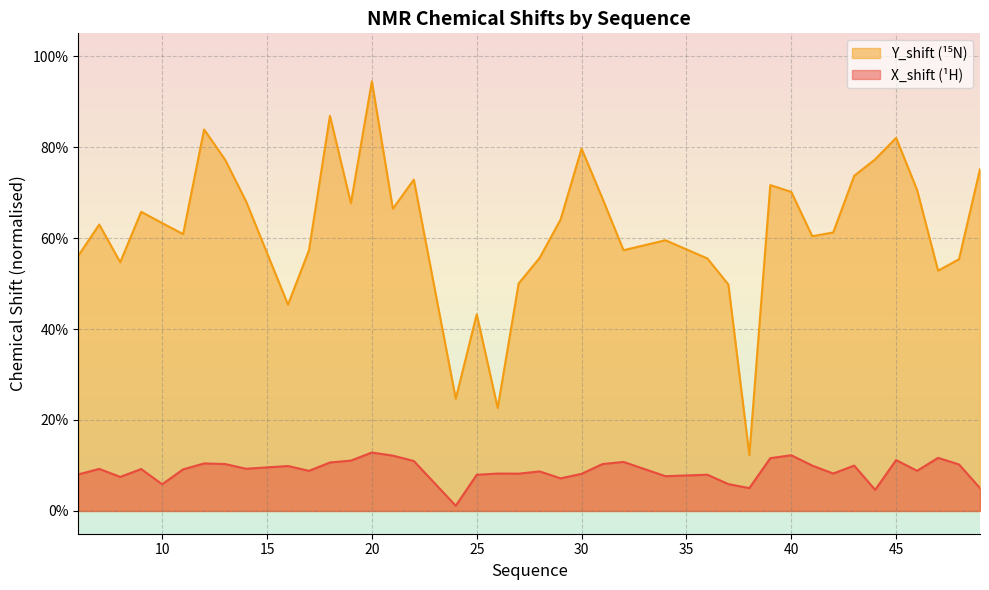

List the series in order of their overall mean, lowest first.

X_shift, Y_shift